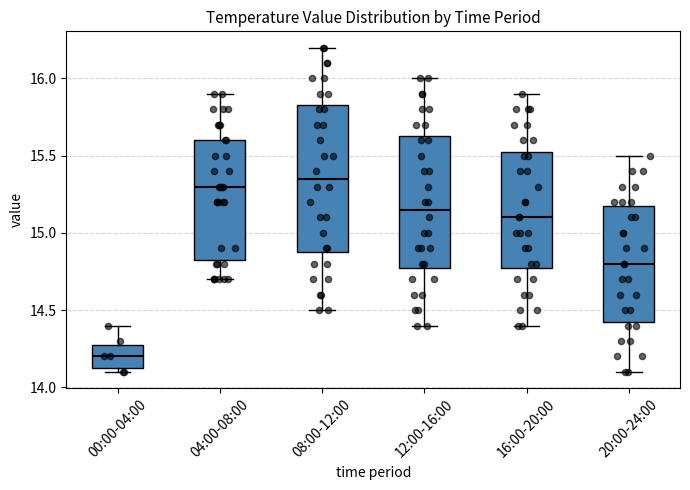

Where does the lower whisker of the box for 04:00-08:00 end on the y-axis? The values are not printed on the chart, so give them approximately, as read against the axis.

14.70